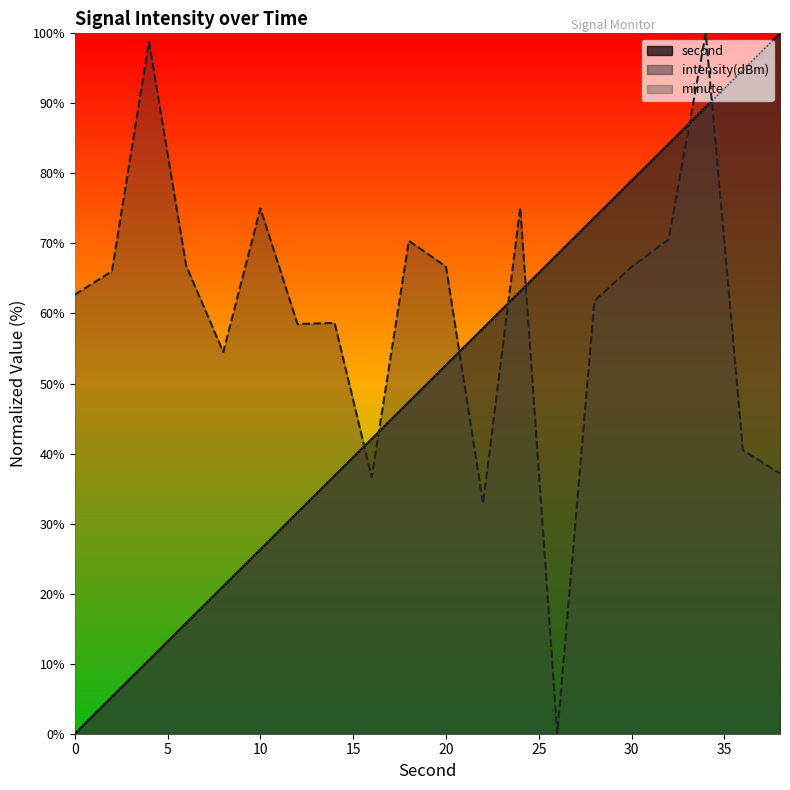

Rank the categories by intensity value from highest to lowest.

34, 4, 24, 10, 32, 18, 6, 20, 30, 2, 0, 28, 14, 12, 8, 36, 38, 16, 22, 26